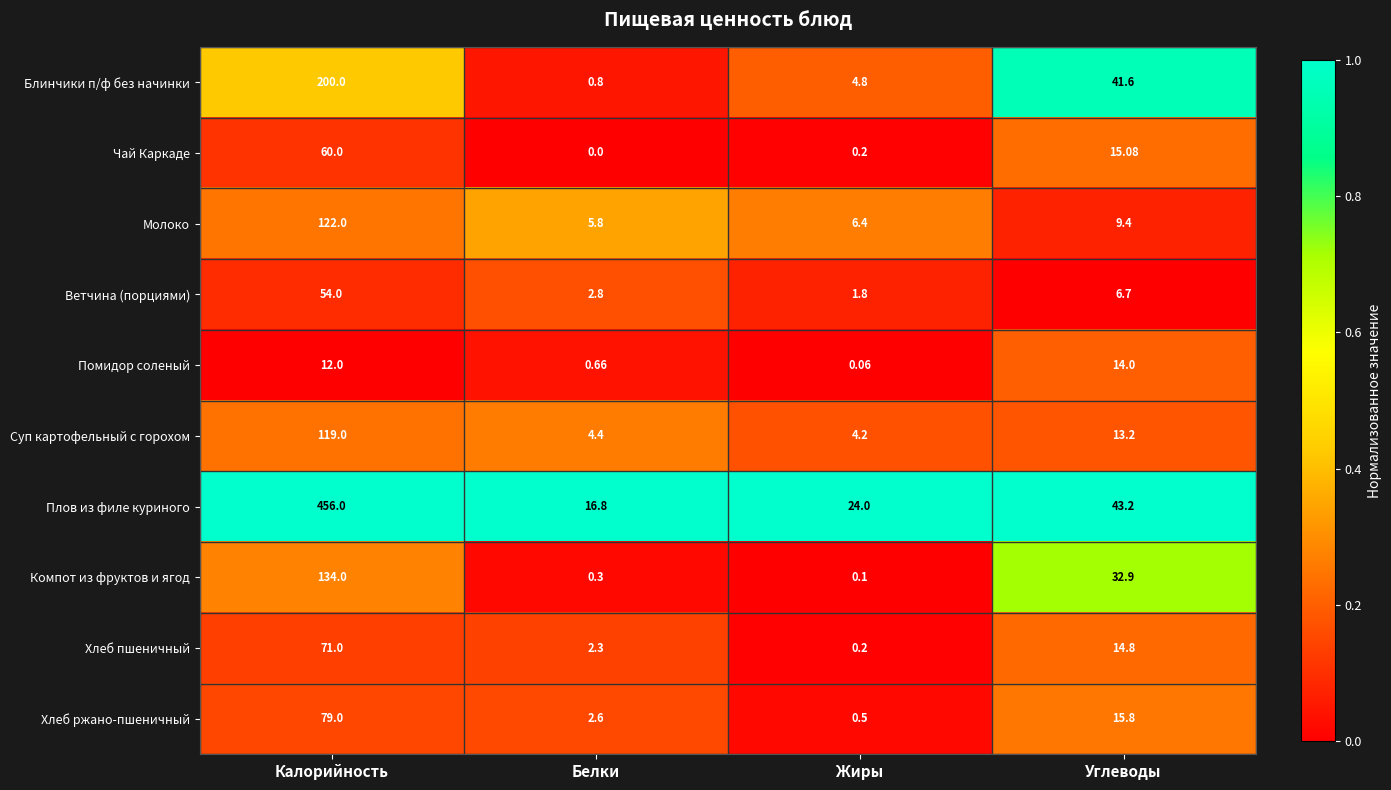

Between Белки and Жиры, which series saw the biggest shift?

Плов из филе куриного